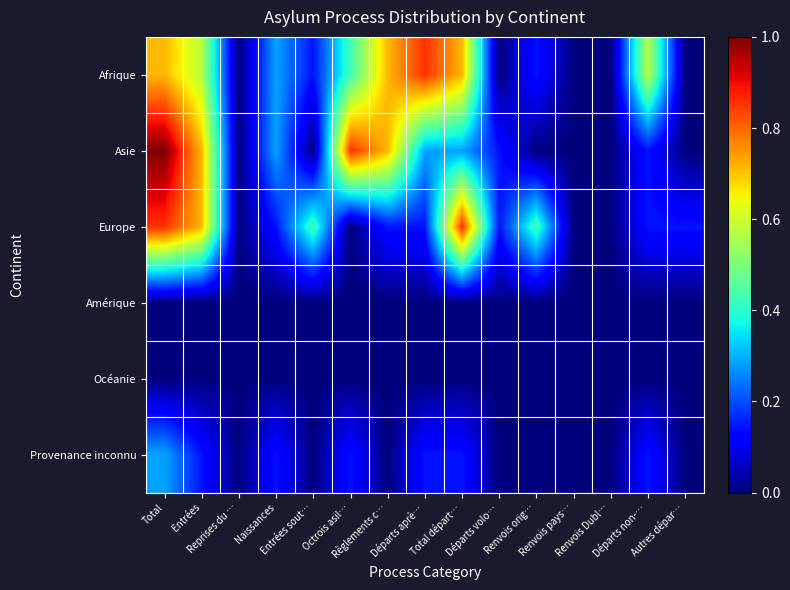

Reading left to right, list all the values displayed in this chart.

Afrique: Total=0.7	Entrées=0.6	Reprises du …=0.0	Naissances=0.3	Entrées sout…=0.1	Octrois asil…=0.4	Règlements c…=0.7	Départs aprè…=0.9	Total départ…=0.7	Départs volo…=0.0	Renvois orig…=0.1	Renvois pays…=0.0	Renvois Dubl…=0.0	Départs non-…=0.6	Autres dépar…=0.0
Asie: Total=1.0	Entrées=0.7	Reprises du …=0.0	Naissances=0.3	Entrées sout…=0.0	Octrois asil…=0.9	Règlements c…=0.7	Départs aprè…=0.3	Total départ…=0.3	Départs volo…=0.1	Renvois orig…=0.0	Renvois pays…=0.0	Renvois Dubl…=0.0	Départs non-…=0.1	Autres dépar…=0.0
Europe: Total=0.9	Entrées=0.7	Reprises du …=0.0	Naissances=0.1	Entrées sout…=0.4	Octrois asil…=0.0	Règlements c…=0.1	Départs aprè…=0.1	Total départ…=0.9	Départs volo…=0.1	Renvois orig…=0.4	Renvois pays…=0.0	Renvois Dubl…=0.0	Départs non-…=0.1	Autres dépar…=0.1
Amérique: Total=0.0	Entrées=0.0	Reprises du …=0.0	Naissances=0.0	Entrées sout…=0.0	Octrois asil…=0.0	Règlements c…=0.0	Départs aprè…=0.0	Total départ…=0.0	Départs volo…=0.0	Renvois orig…=0.0	Renvois pays…=0.0	Renvois Dubl…=0.0	Départs non-…=0.0	Autres dépar…=0.0
Océanie: Total=0.0	Entrées=0.0	Reprises du …=0.0	Naissances=0.0	Entrées sout…=0.0	Octrois asil…=0.0	Règlements c…=0.0	Départs aprè…=0.0	Total départ…=0.0	Départs volo…=0.0	Renvois orig…=0.0	Renvois pays…=0.0	Renvois Dubl…=0.0	Départs non-…=0.0	Autres dépar…=0.0
Provenance inconnu: Total=0.3	Entrées=0.1	Reprises du …=0.0	Naissances=0.1	Entrées sout…=0.0	Octrois asil…=0.1	Règlements c…=0.0	Départs aprè…=0.1	Total départ…=0.1	Départs volo…=0.0	Renvois orig…=0.0	Renvois pays…=0.0	Renvois Dubl…=0.0	Départs non-…=0.1	Autres dépar…=0.0